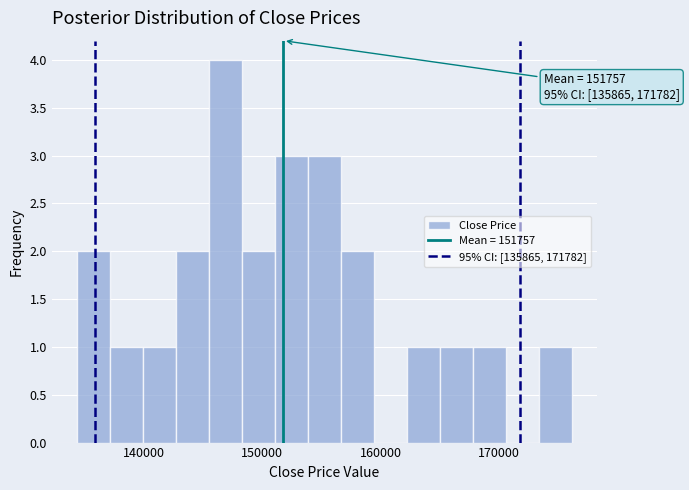

Around what value on the x-axis is the tallest bar? Give the approximate position of its centre, as read against the axis.

147000